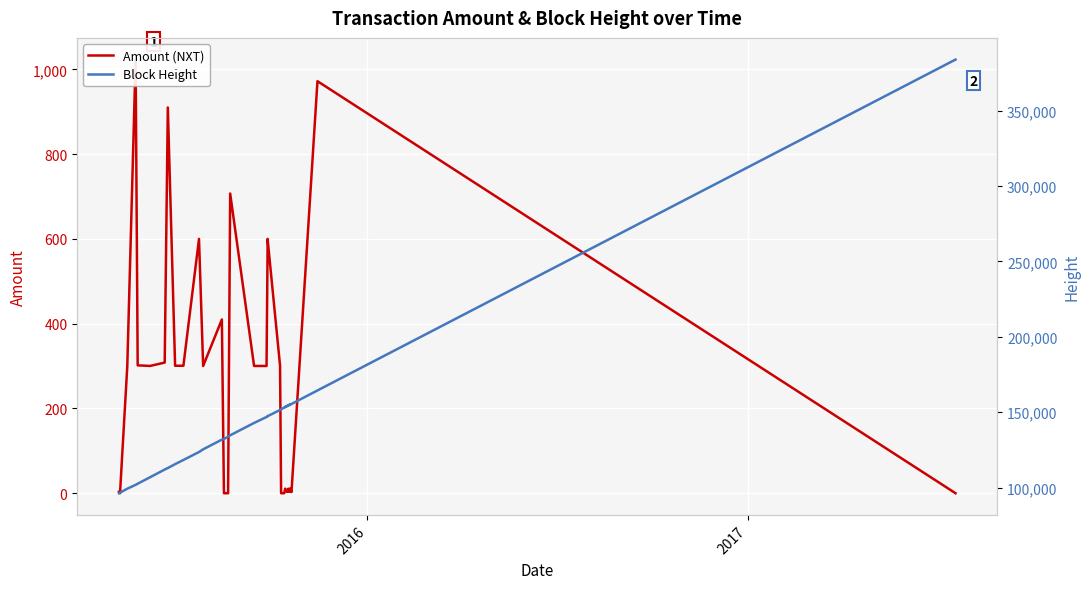

True or false: Block Height and Amount (NXT) cross at least once.

False